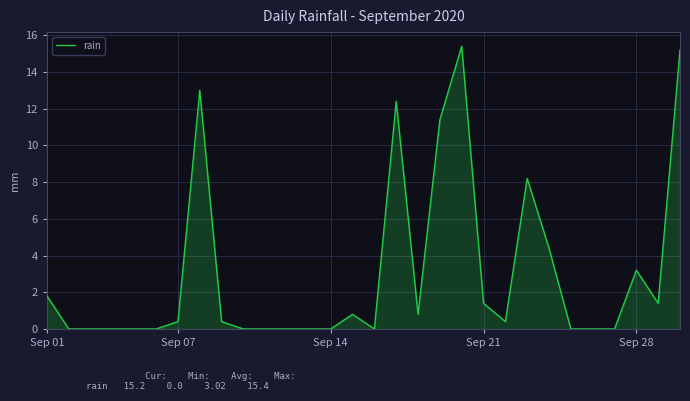

What is the difference between the maximum and minimum values?

15.4